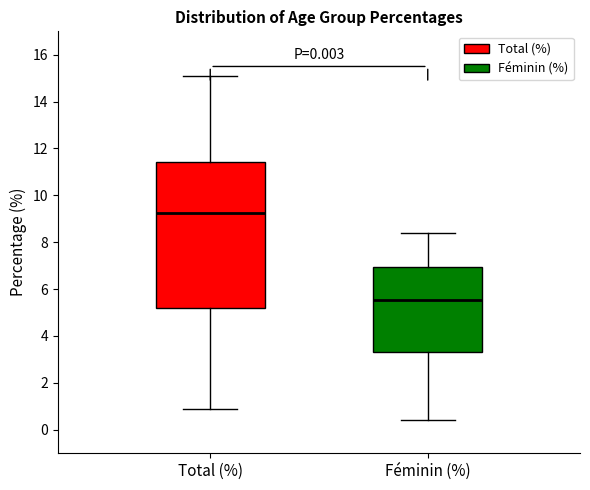

Which box's median line is the lowest?

Féminin (%)